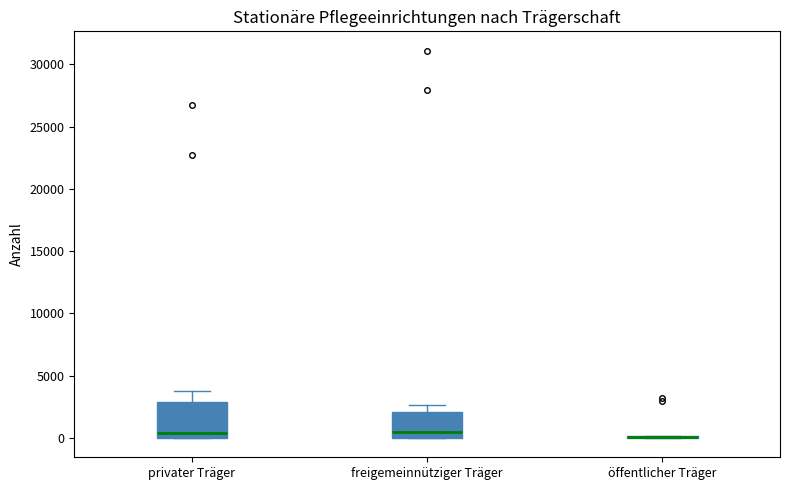

Which box is the tallest, from its lower edge to its upper edge?

privater Träger